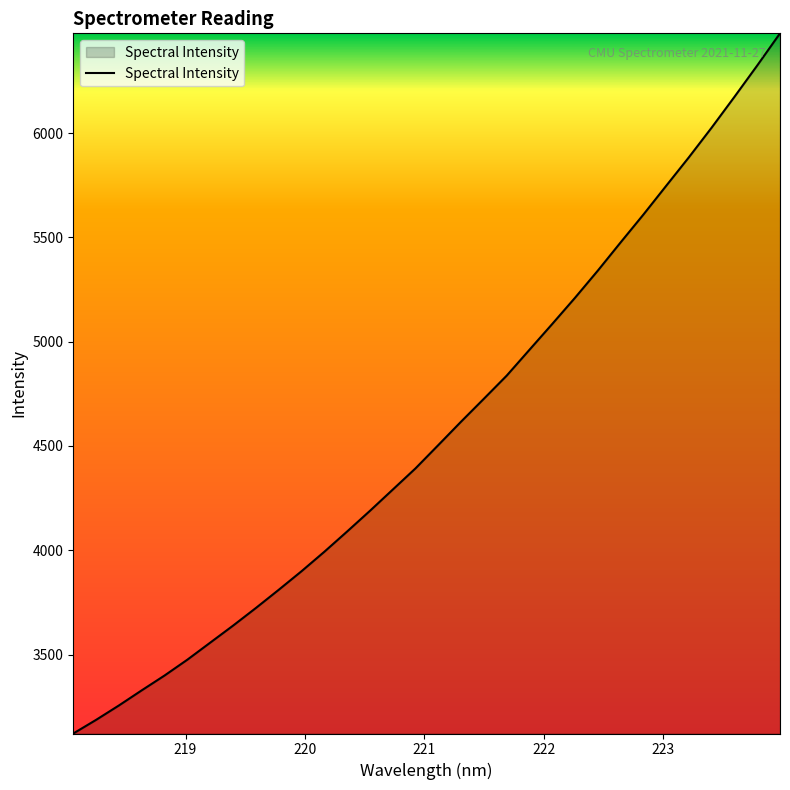

What is the difference between the maximum and minimum values?

3357.5